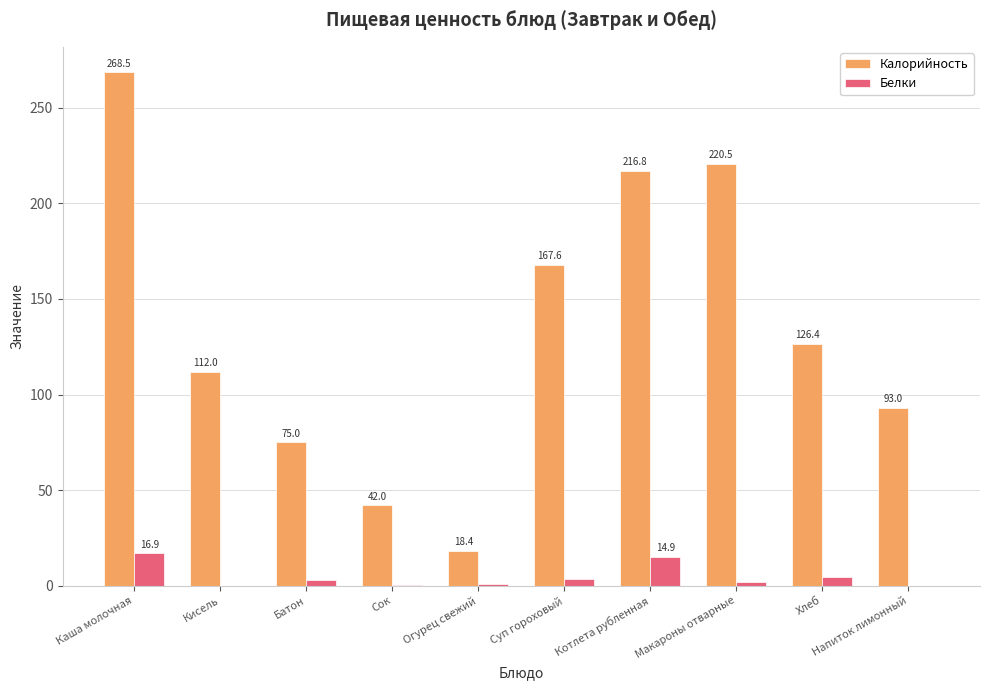

At which label does Калорийность first exceed 126?

Каша молочная